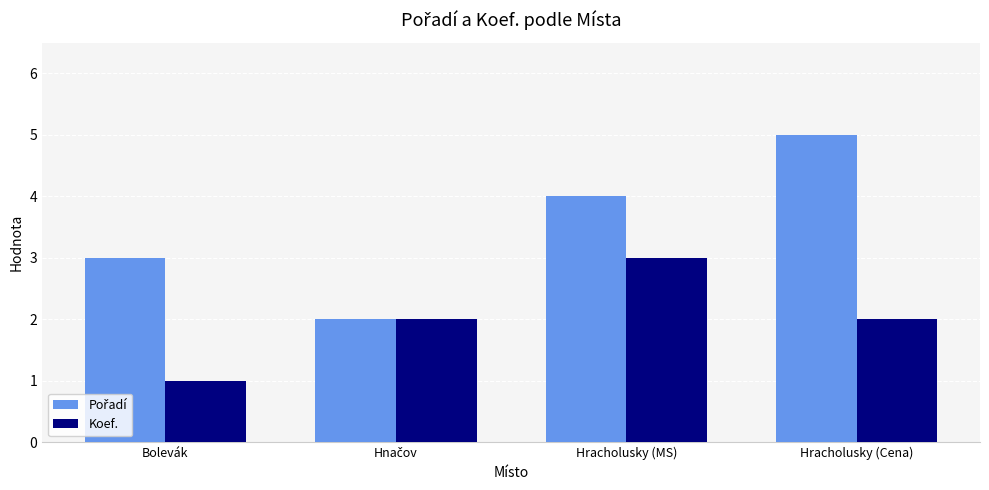

What is the total value across all series at Hracholusky (Cena)?

7